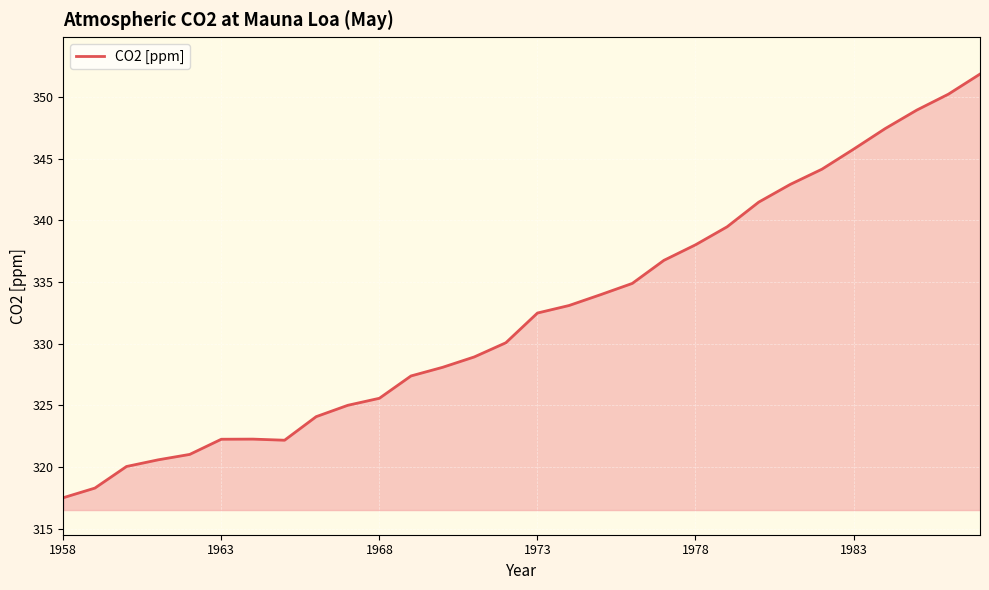

What is the difference between the maximum and minimum values?

34.3